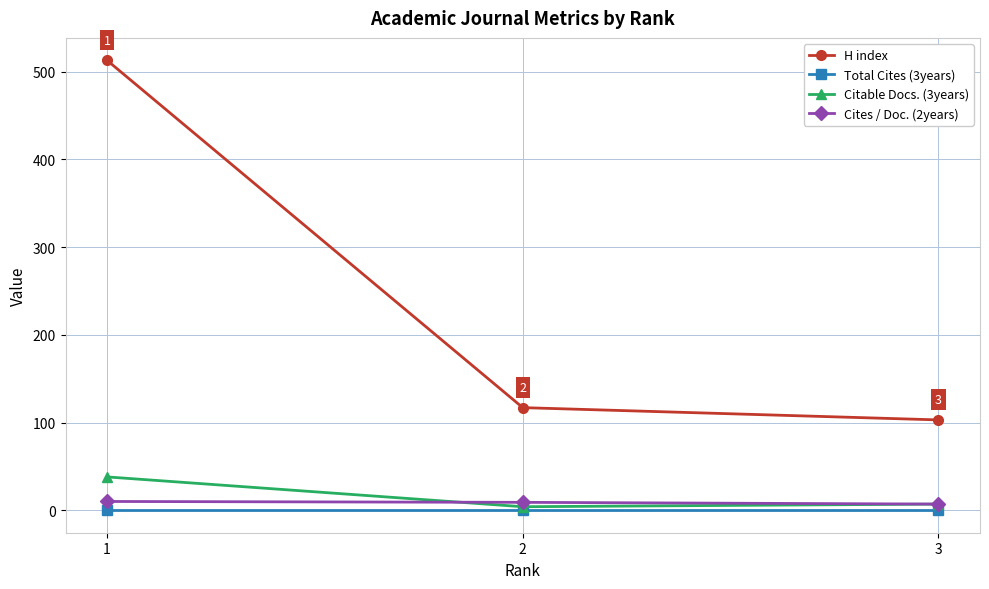

How many distinct data groups are displayed?

4